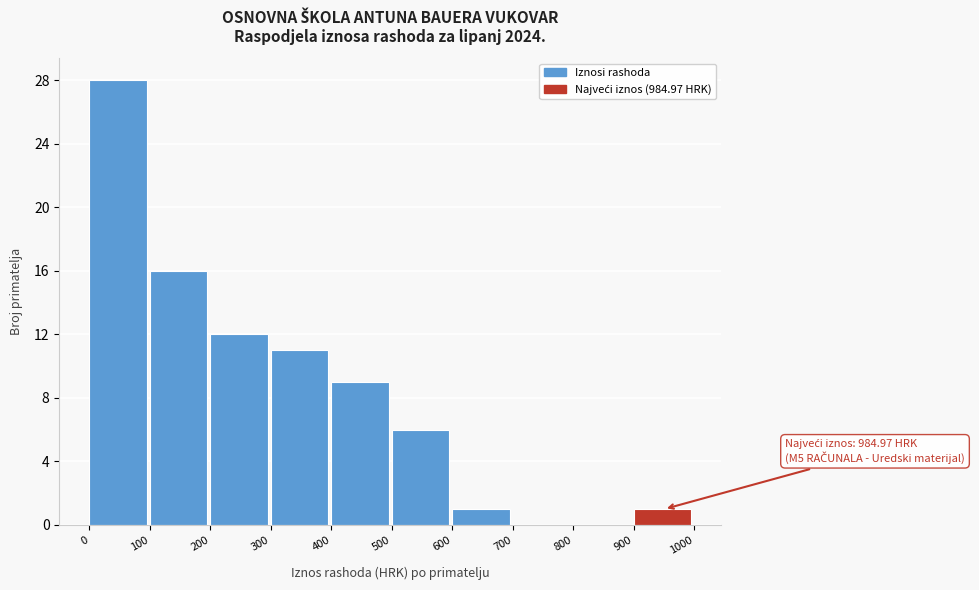

Over which range of the x-axis is the bar tallest?

0 to 100